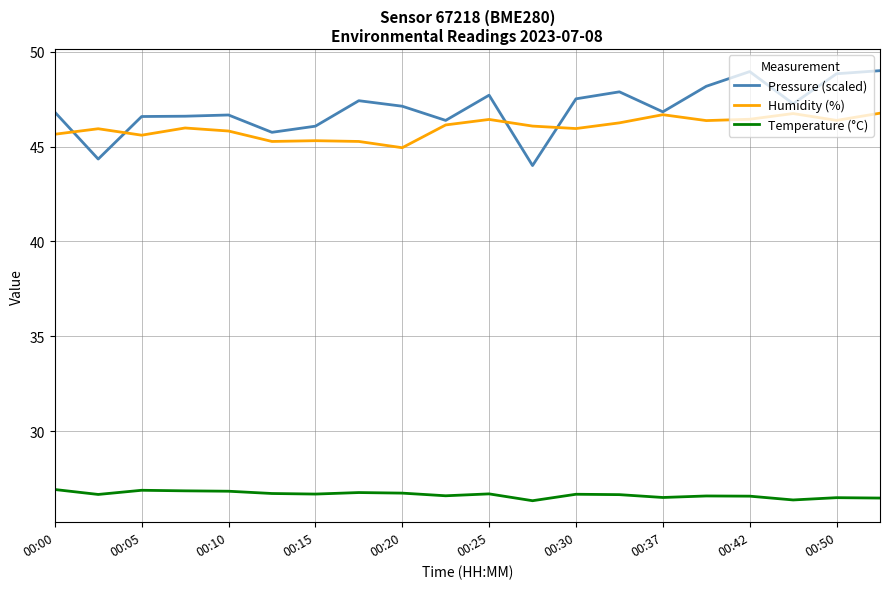

Rank the series by their maximum value, from lowest to highest.

Temperature (°C), Humidity (%), Pressure (scaled)